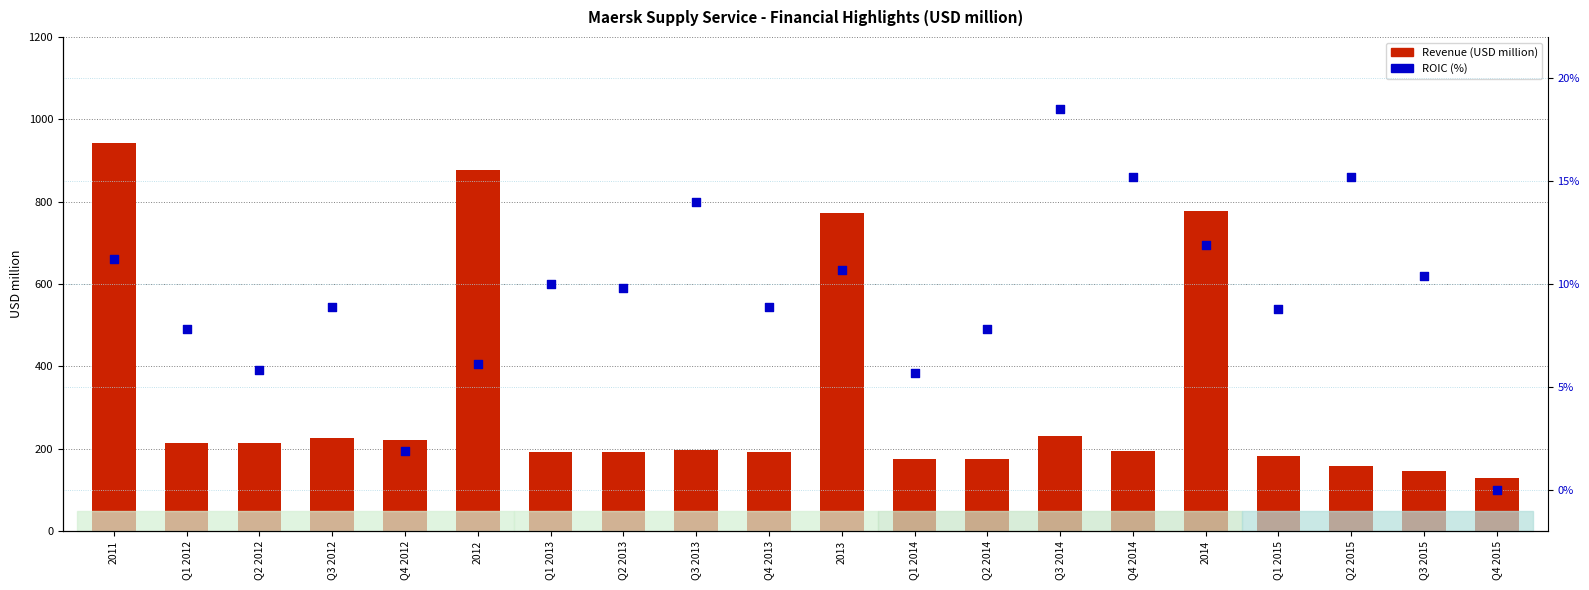

At which category is the sum across all series the highest?

2011